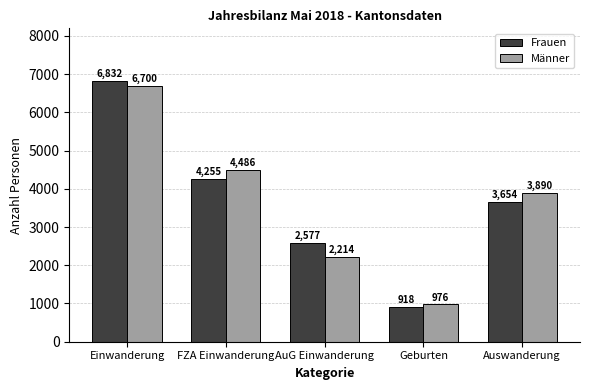

Is it true that Frauen equals 3902 at AuG Einwanderung?

False